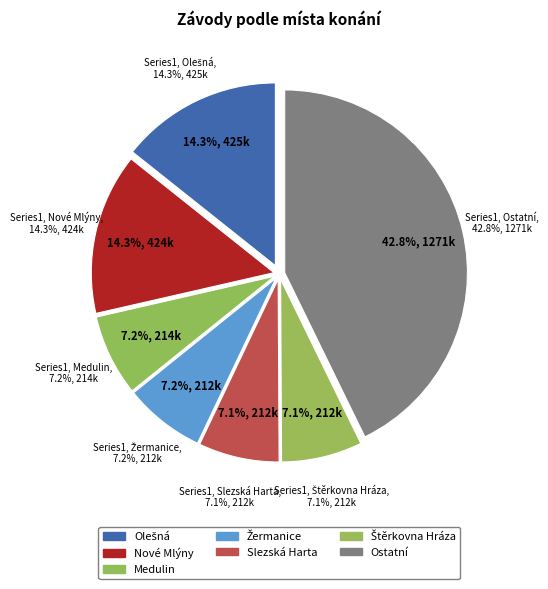

Does Nové Mlýny account for over 50% of the chart?

No